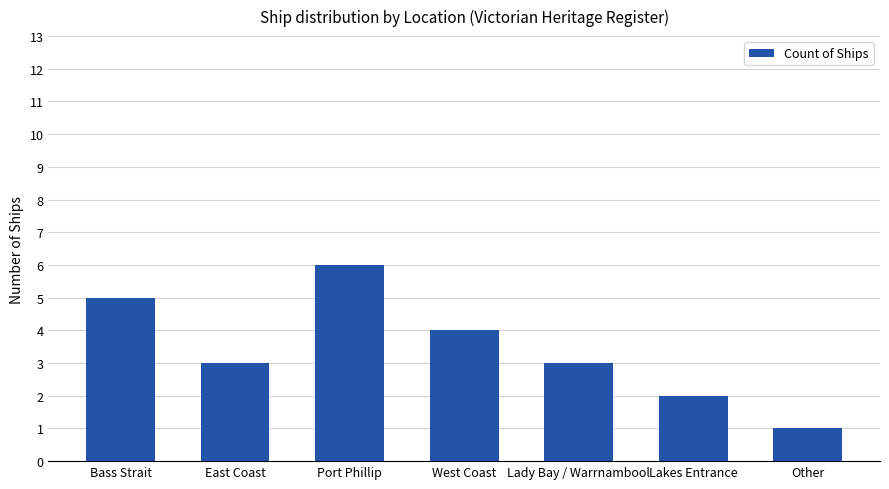

What is the label of the 2nd bar from the right?

Lakes Entrance